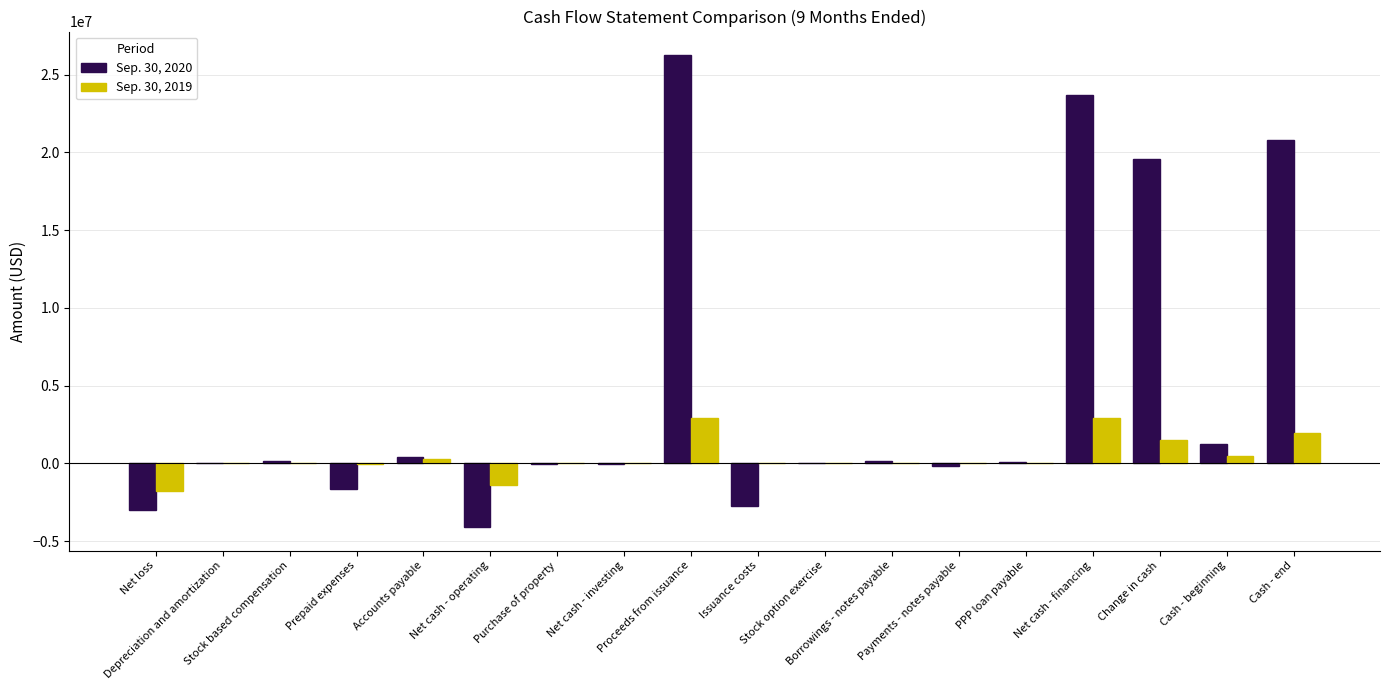

What is the maximum value shown in the chart?

26250000